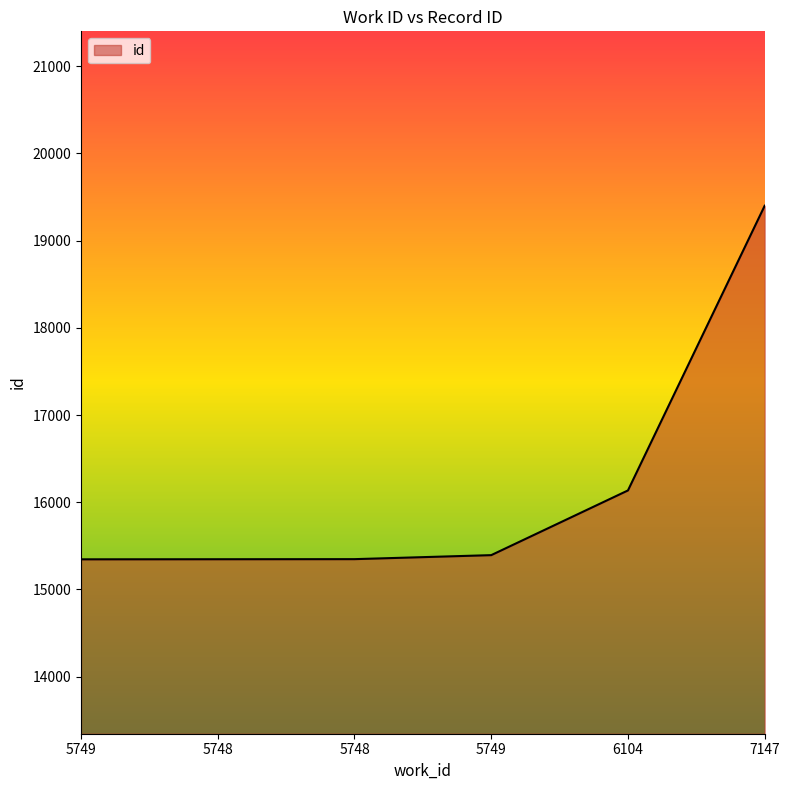

What is the difference between the second highest and minimum values?

790